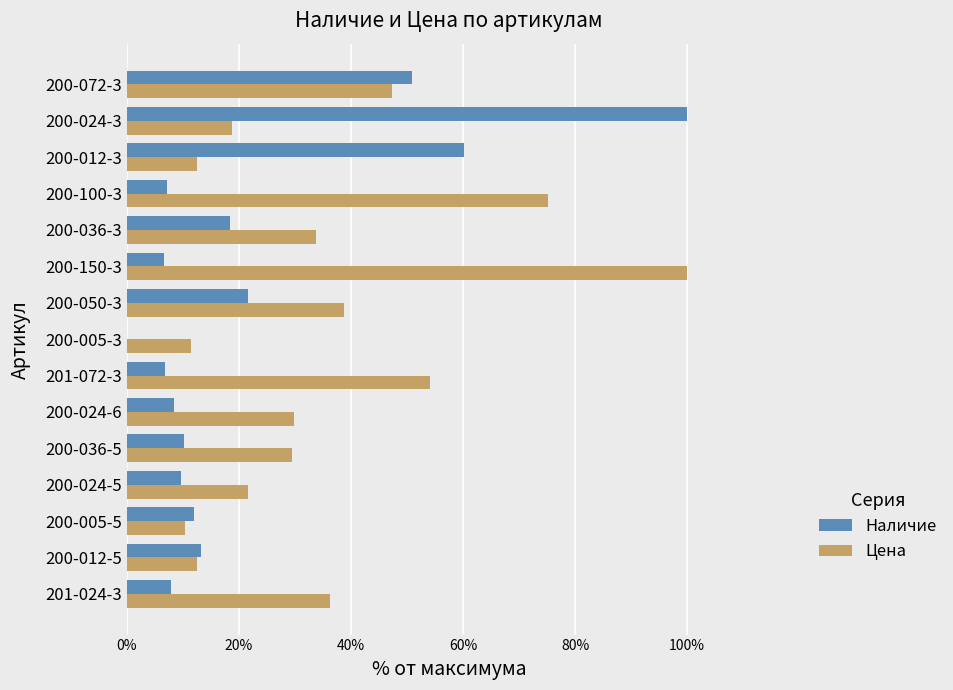

What is the greatest value displayed?

100.0